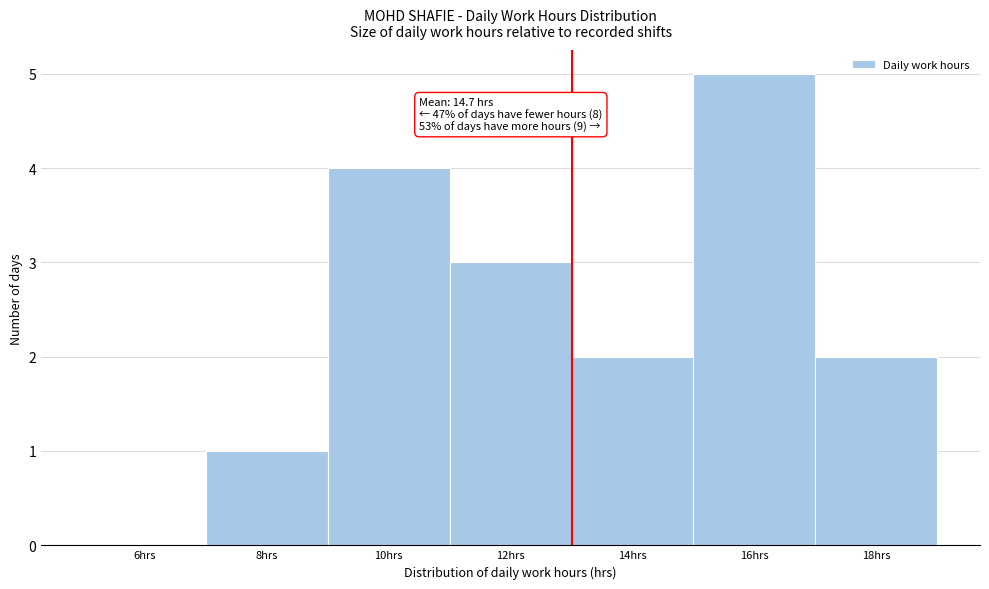

Reading right to left, extract all data points from this chart.

18hrs=2	16hrs=5	14hrs=2	12hrs=3	10hrs=4	8hrs=1	6hrs=0